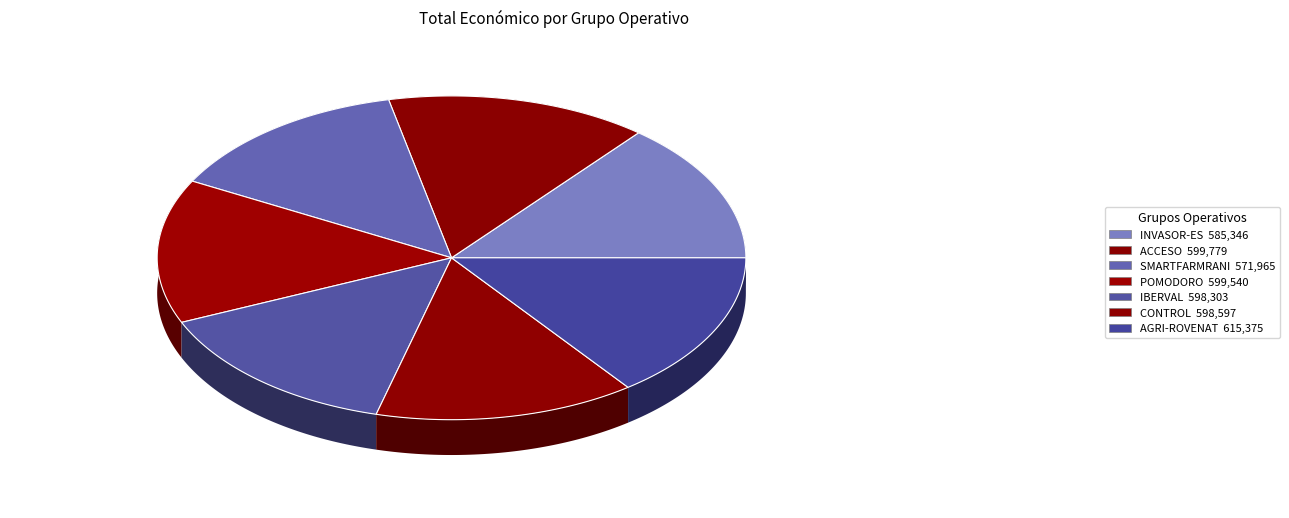

To the nearest percent, what portion does INVASOR-ES represent?

14%